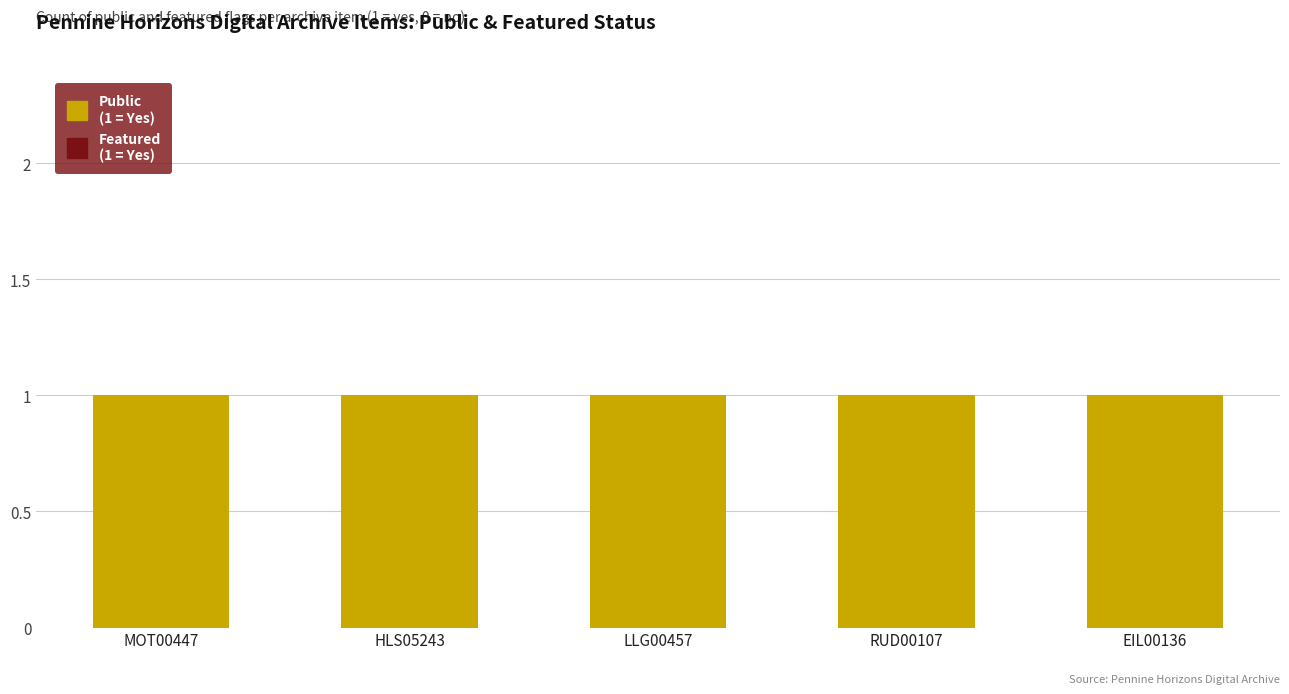

Reading left to right, extract all data points from this chart.

Public (1=Yes): MOT00447=1	HLS05243=1	LLG00457=1	RUD00107=1	EIL00136=1
Featured (1=Yes): MOT00447=0	HLS05243=0	LLG00457=0	RUD00107=0	EIL00136=0